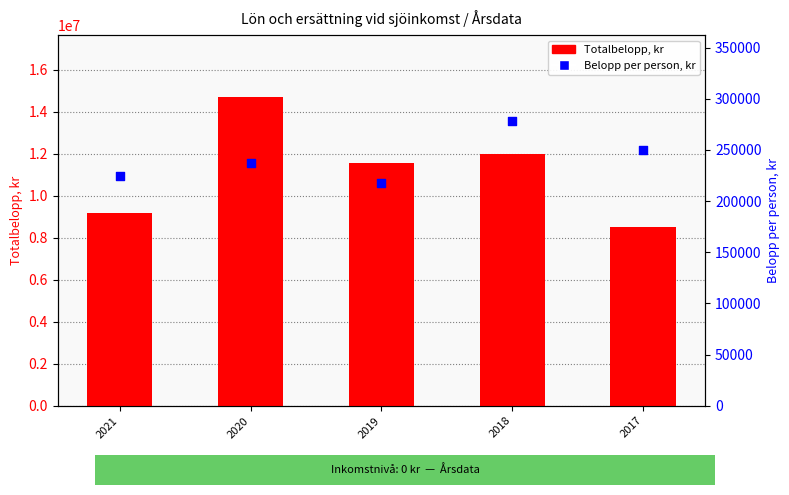

At how many categories does at least one series exceed 10117179?

3